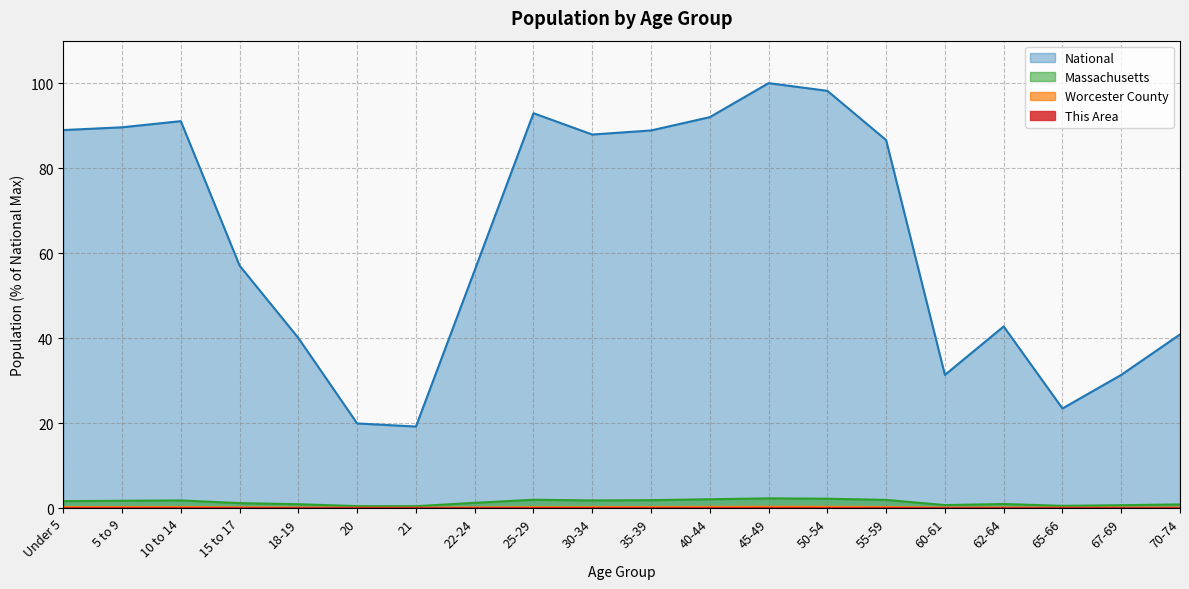

What is the difference between the second highest and second lowest values in the National series?

78.3